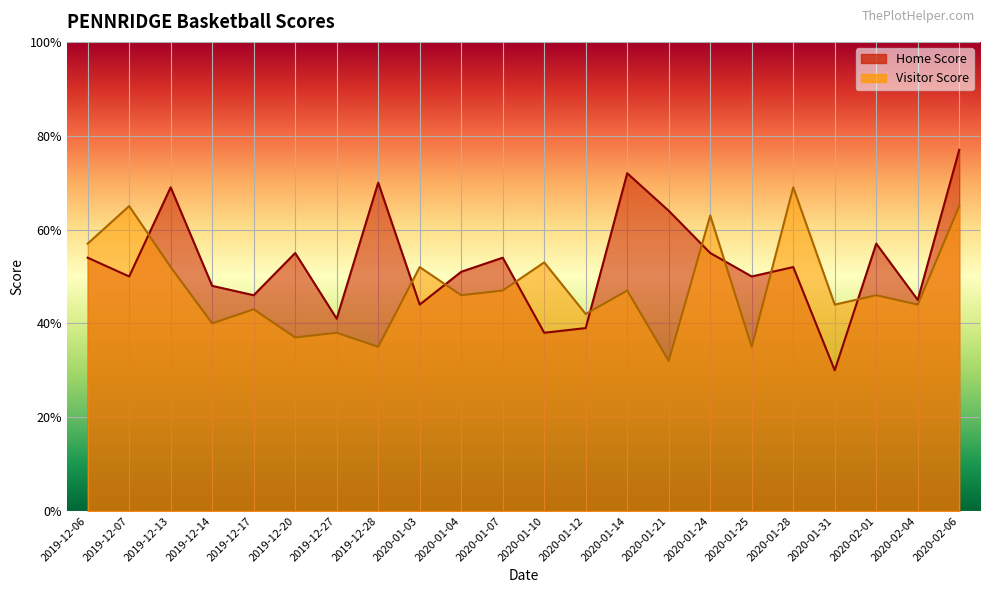

What is the lowest value of the Visitor Score series?

32